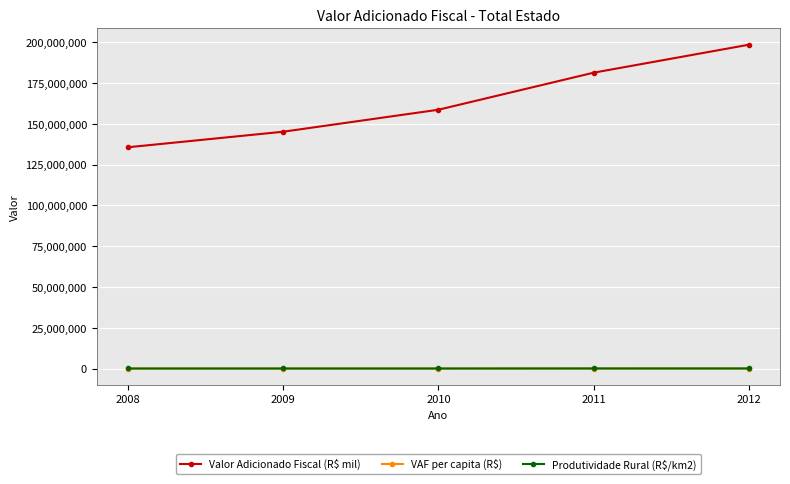

What is the maximum value shown in the chart?

198479660.2